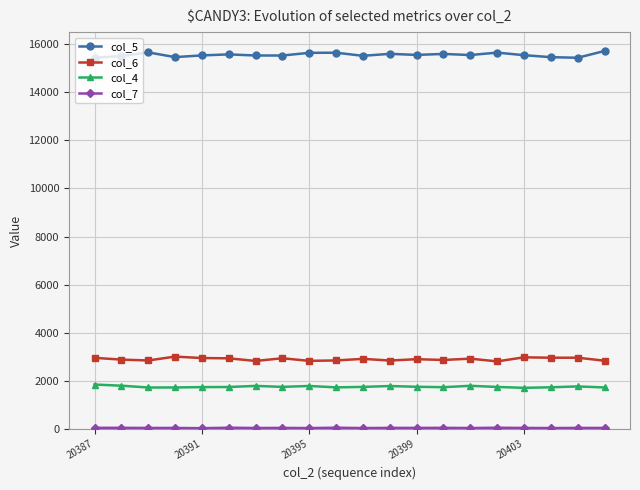

True or false: col_5 has more than 0 points higher than both neighbors.

True